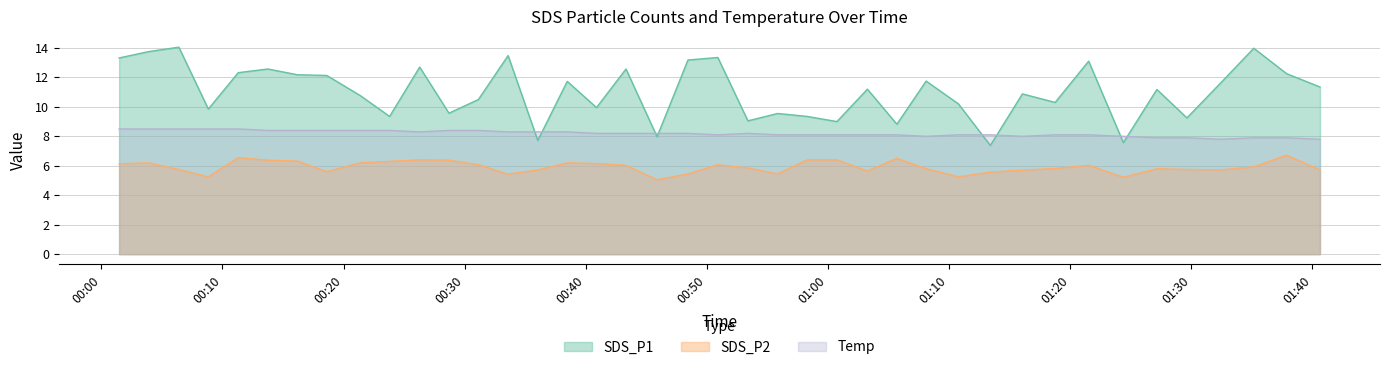

Reading left to right, extract all data points from this chart.

SDS_P1: 13.3	13.8	14.1	9.8	12.3	12.6	12.2	12.1	10.8	9.3	12.7	9.6	10.5	13.5	7.7	11.7	9.9	12.6	8.0	13.2	13.3	9.1	9.6	9.3	9.0	11.2	8.8	11.8	10.2	7.4	10.9	10.3	13.1	7.6	11.2	9.2	11.7	14.0	12.2	11.3
SDS_P2: 6.1	6.2	5.8	5.2	6.5	6.4	6.3	5.6	6.2	6.3	6.4	6.4	6.1	5.4	5.7	6.2	6.2	6.0	5.0	5.5	6.1	5.8	5.5	6.4	6.4	5.7	6.5	5.8	5.2	5.6	5.7	5.8	6.0	5.2	5.8	5.8	5.7	5.9	6.7	5.7
Temp: 8.5	8.5	8.5	8.5	8.5	8.4	8.4	8.4	8.4	8.4	8.3	8.4	8.4	8.3	8.3	8.3	8.2	8.2	8.2	8.2	8.1	8.2	8.1	8.1	8.1	8.1	8.1	8.0	8.1	8.1	8.0	8.1	8.1	8.0	7.9	7.9	7.8	7.9	7.9	7.8